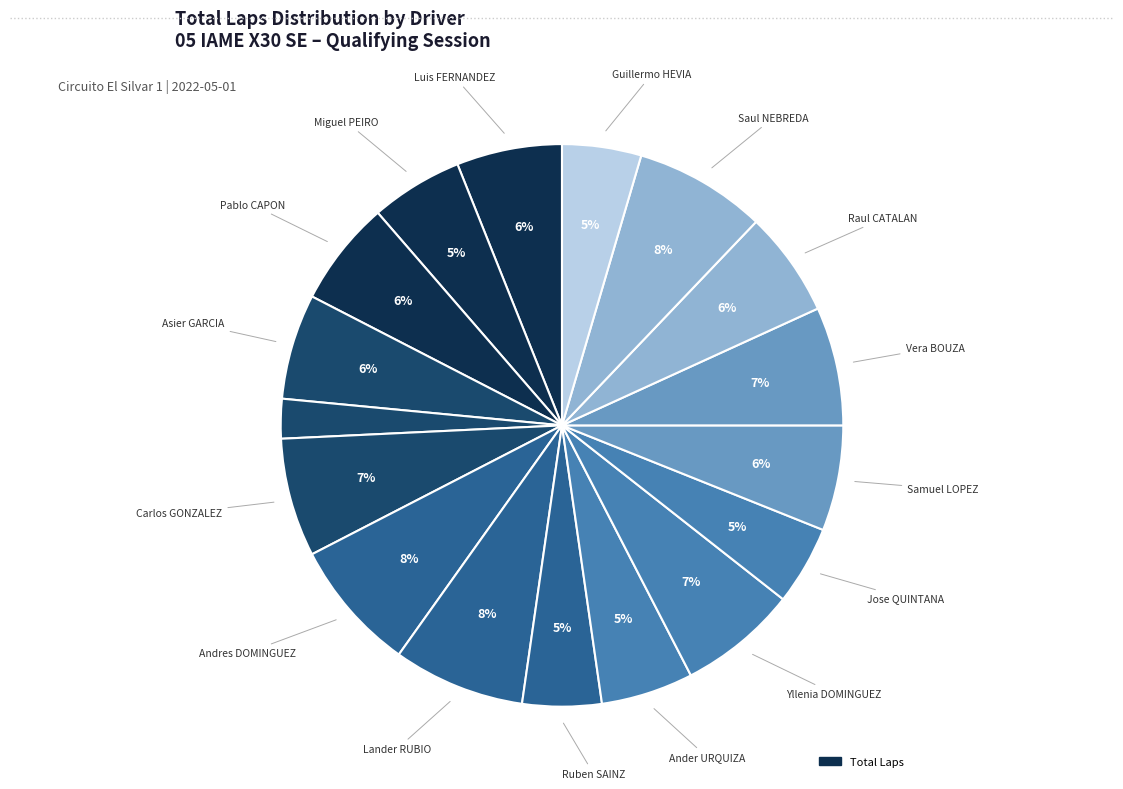

Which category has the biggest portion of the pie?

Andres DOMINGUEZ